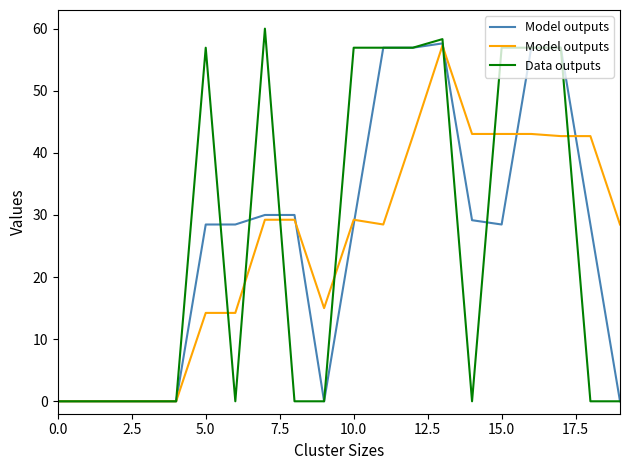

How many interior local valleys does the Data outputs series have?

6